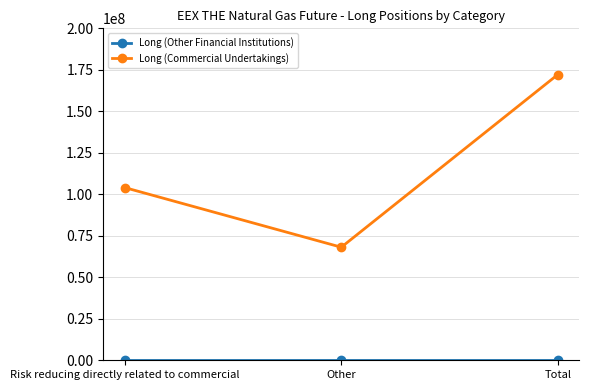

The Long (Commercial Undertakings) series shows 143459633 at Risk reducing directly related to commercial. True or false?

False